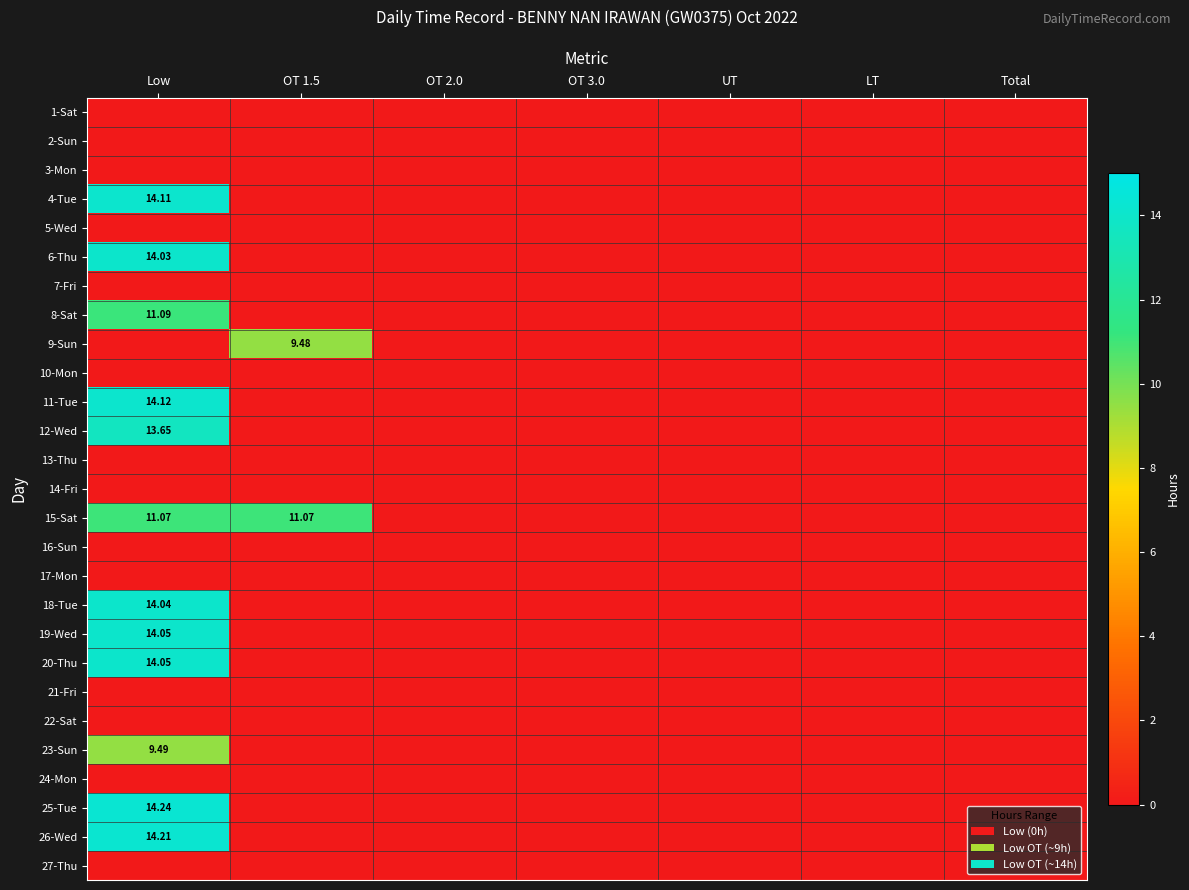

What is the spread (max minus min) of values at Low?

14.2